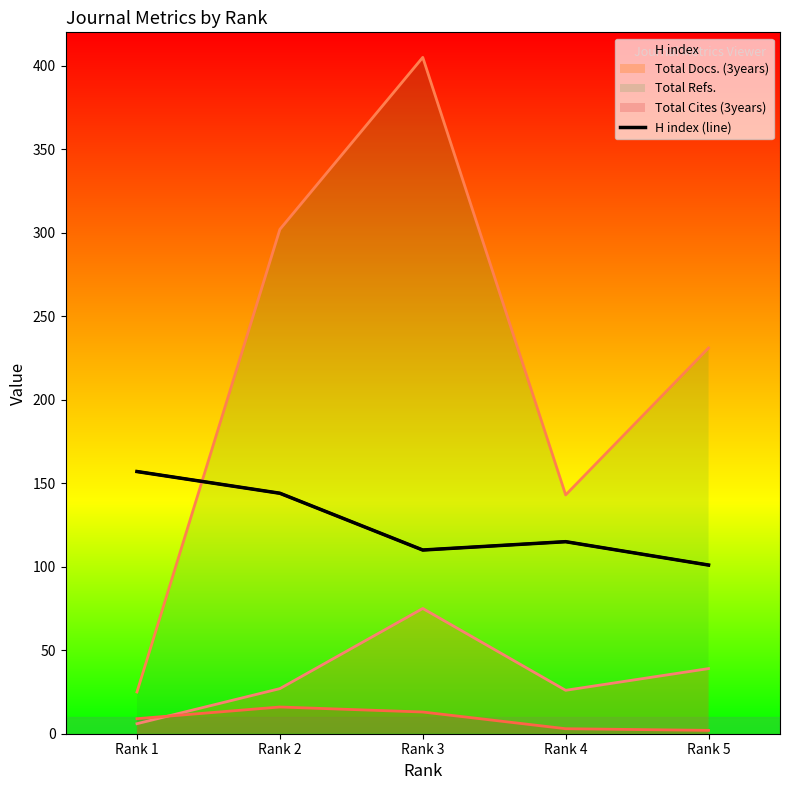

List the labels in order of value, largest first.

Rank 1, Rank 2, Rank 4, Rank 3, Rank 5